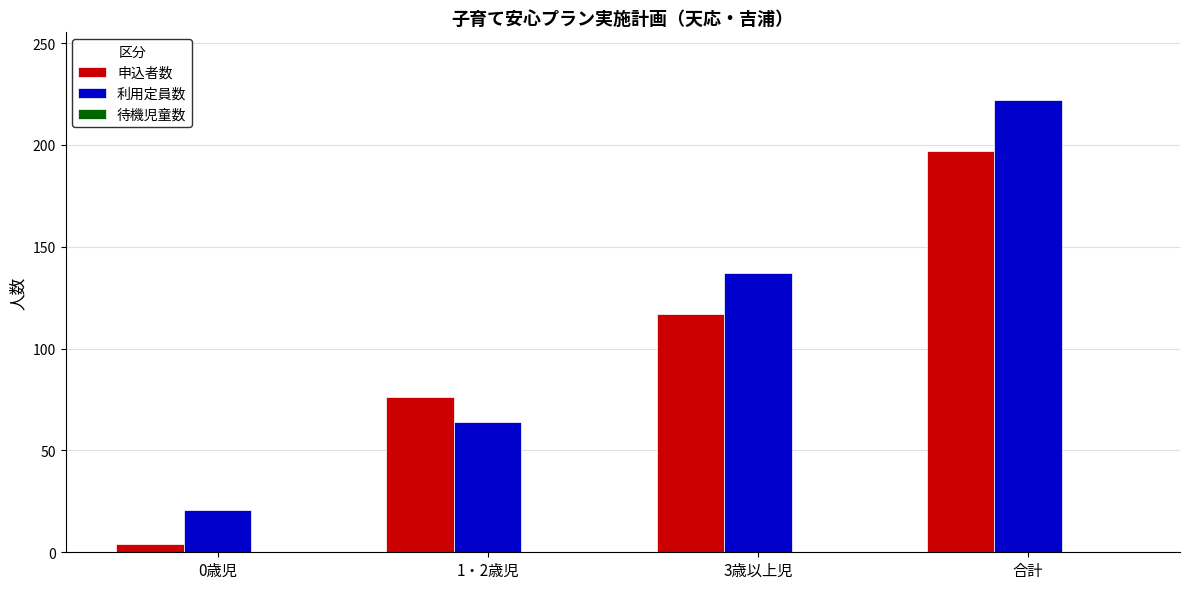

At 1・2歳児, list the series in order from smallest to largest.

利用定員数, 申込者数